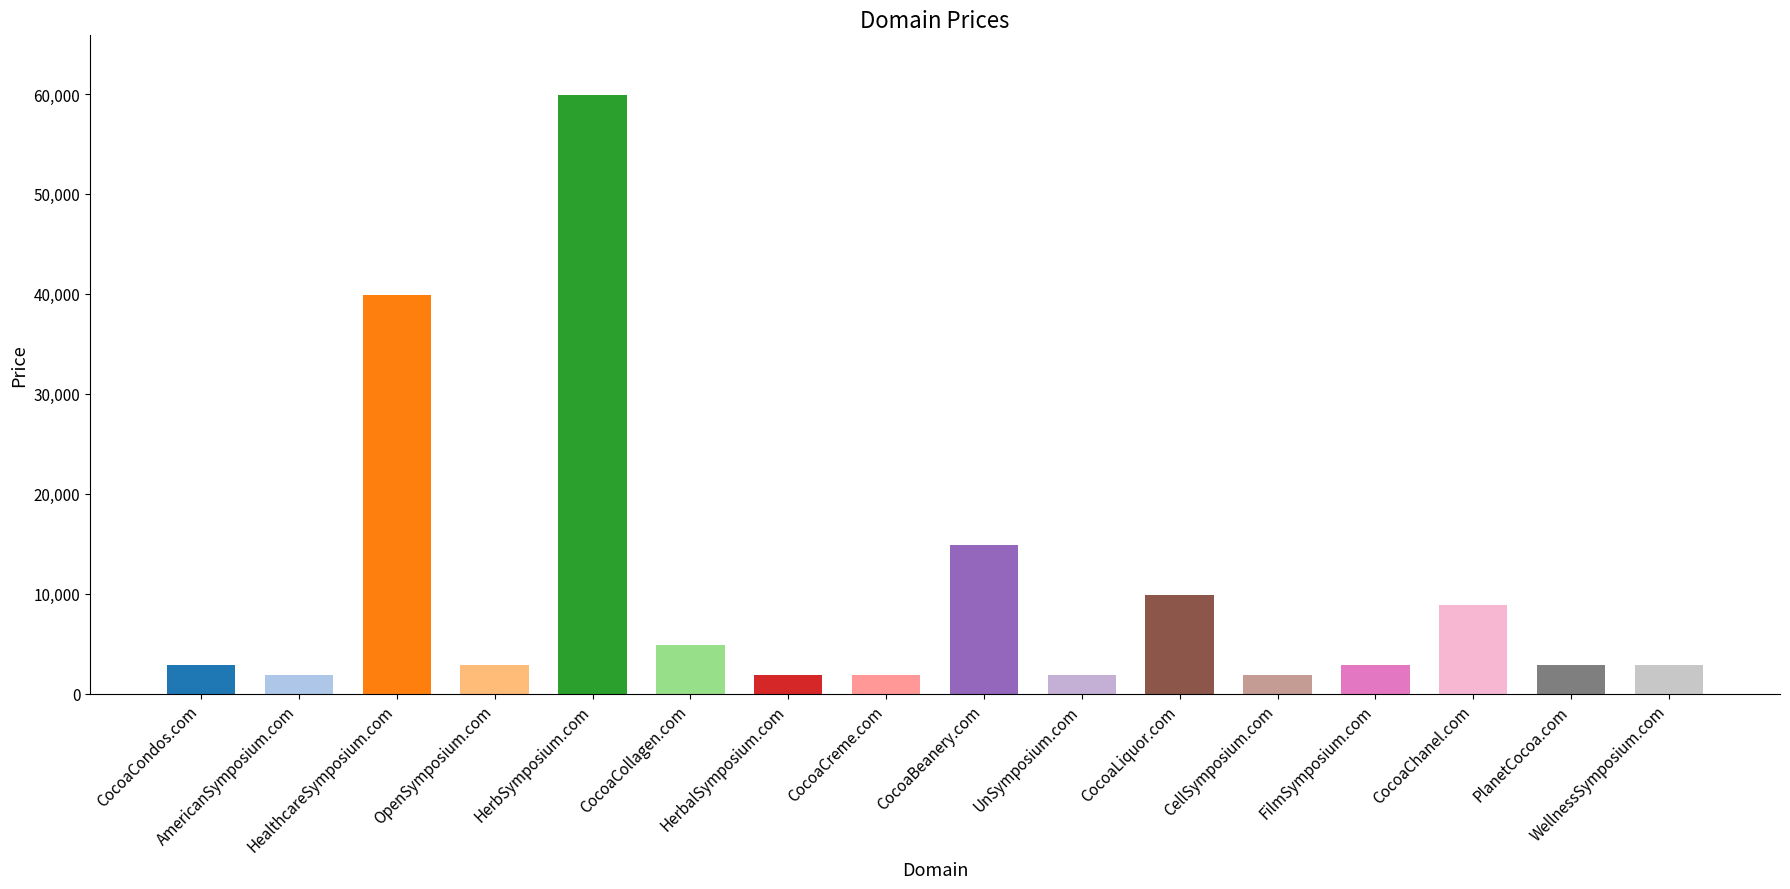

What is the value of the 3rd bar from the left?

39888